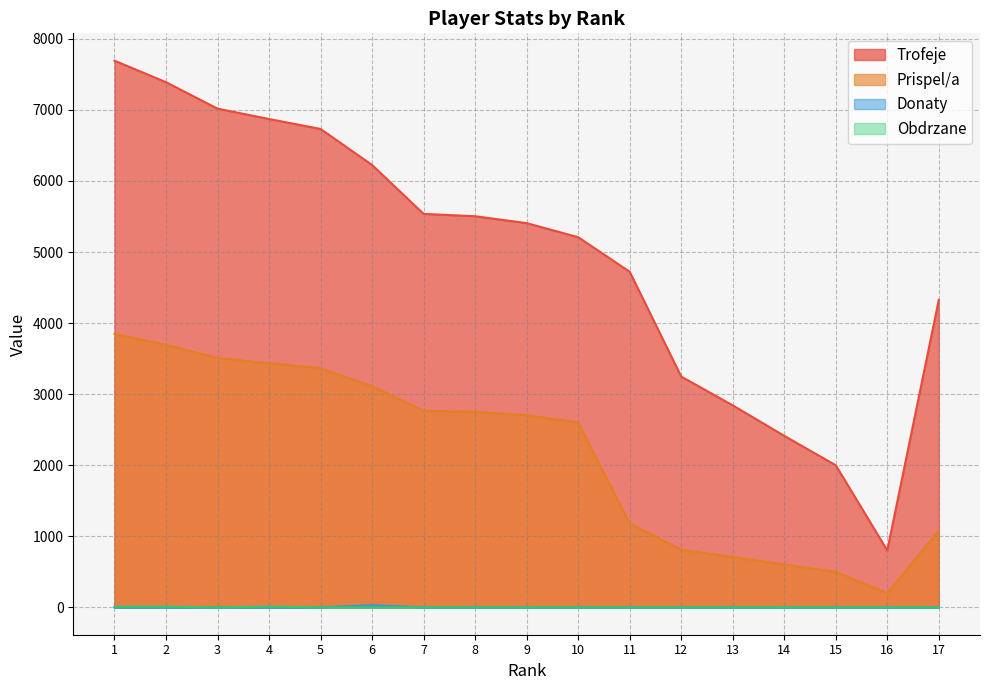

The value of Obdrzane at 2 is 13. True or false?

False